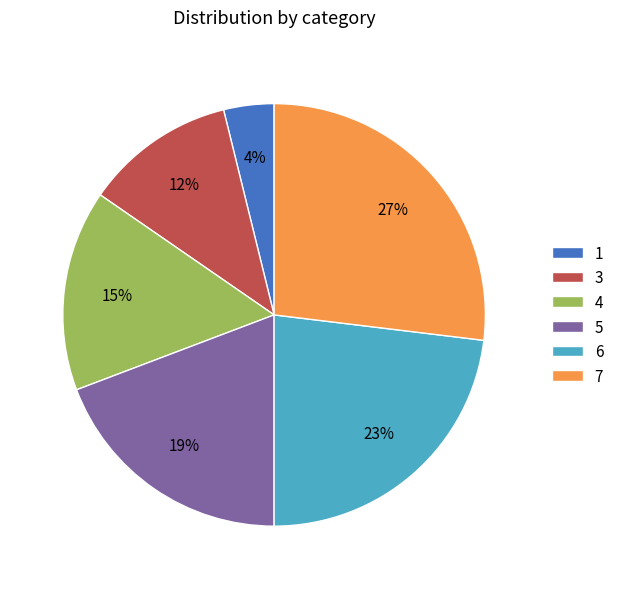

What is the smallest slice in the pie chart?

1